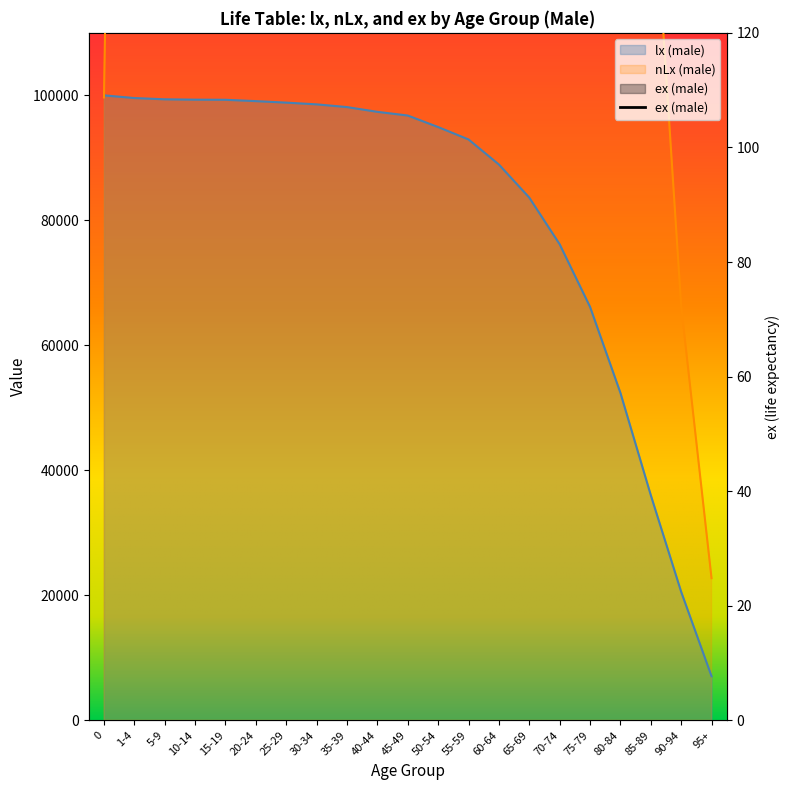

What is the average value of the ex (male) series?

37.3